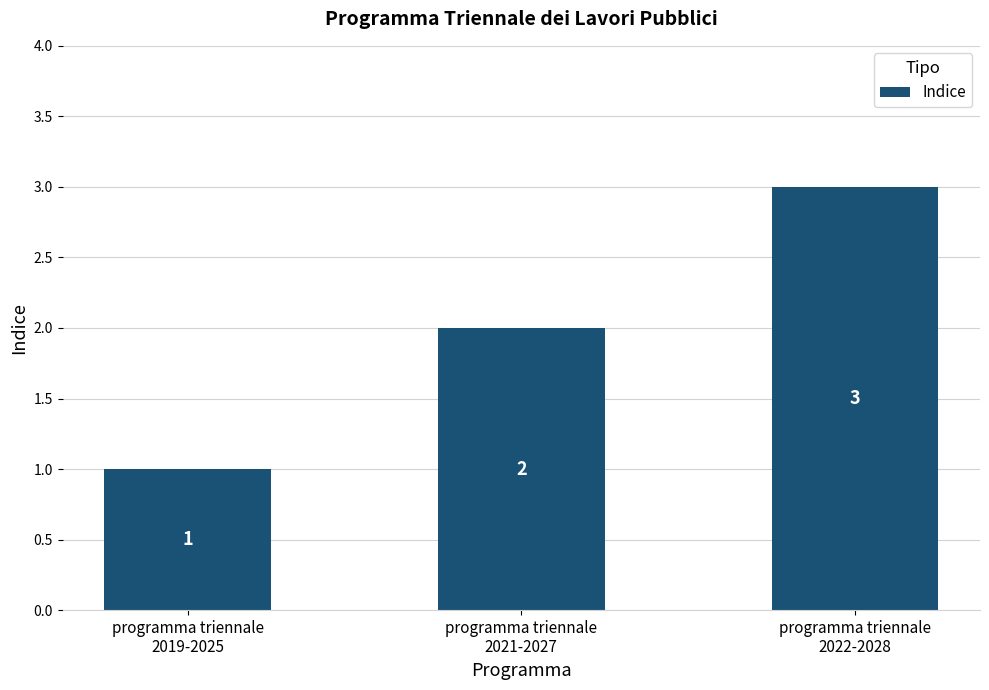

What value does the data have at programma triennale
2019-2025?

1